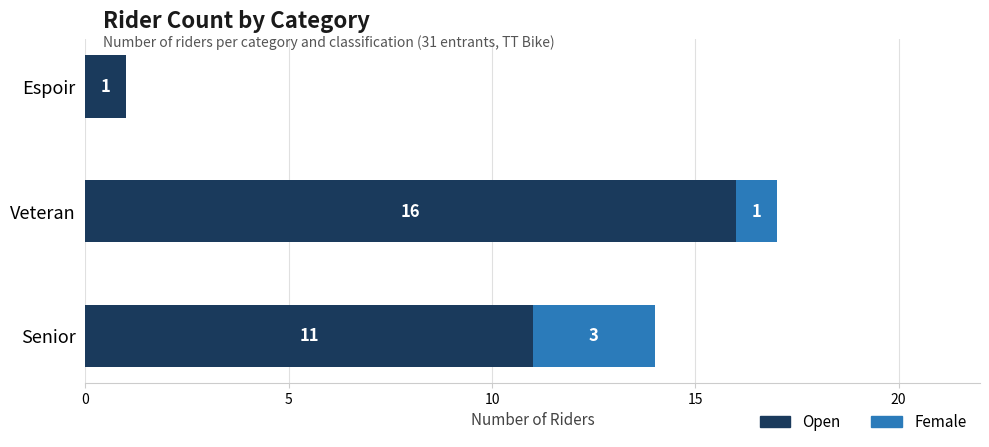

Which category has the highest value in the Open series?

Veteran